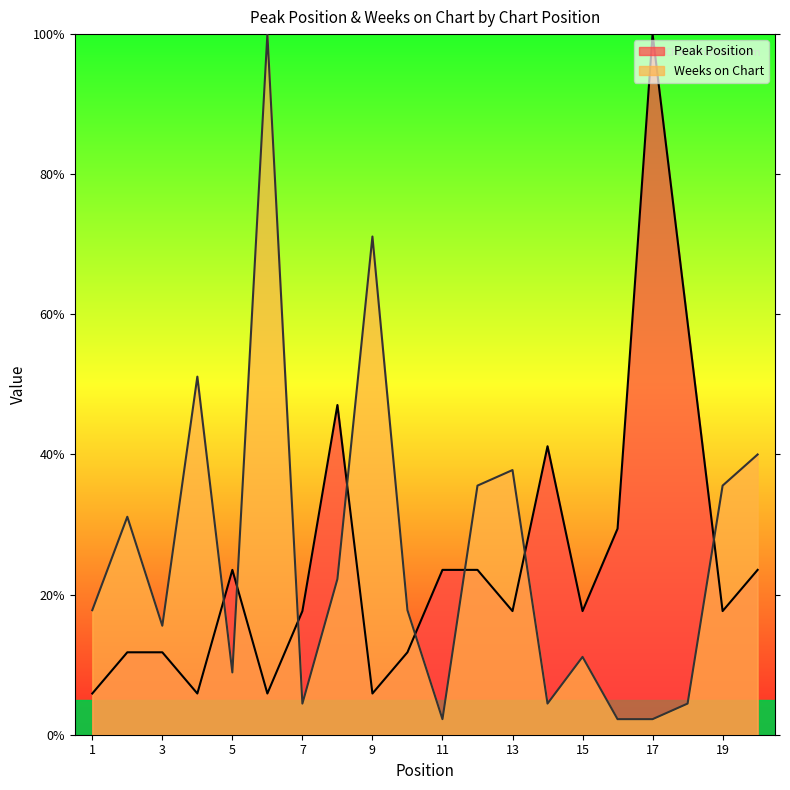

How many data points in Weeks on Chart are above 17?

11